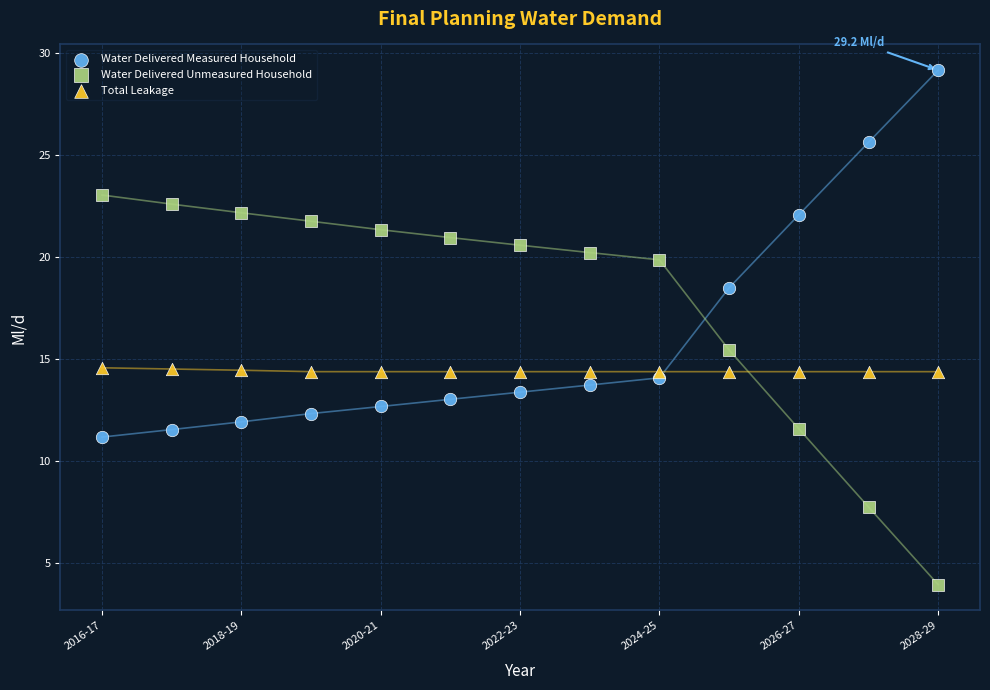

What is the X range (max minus min) for the scatter plot?

12.0